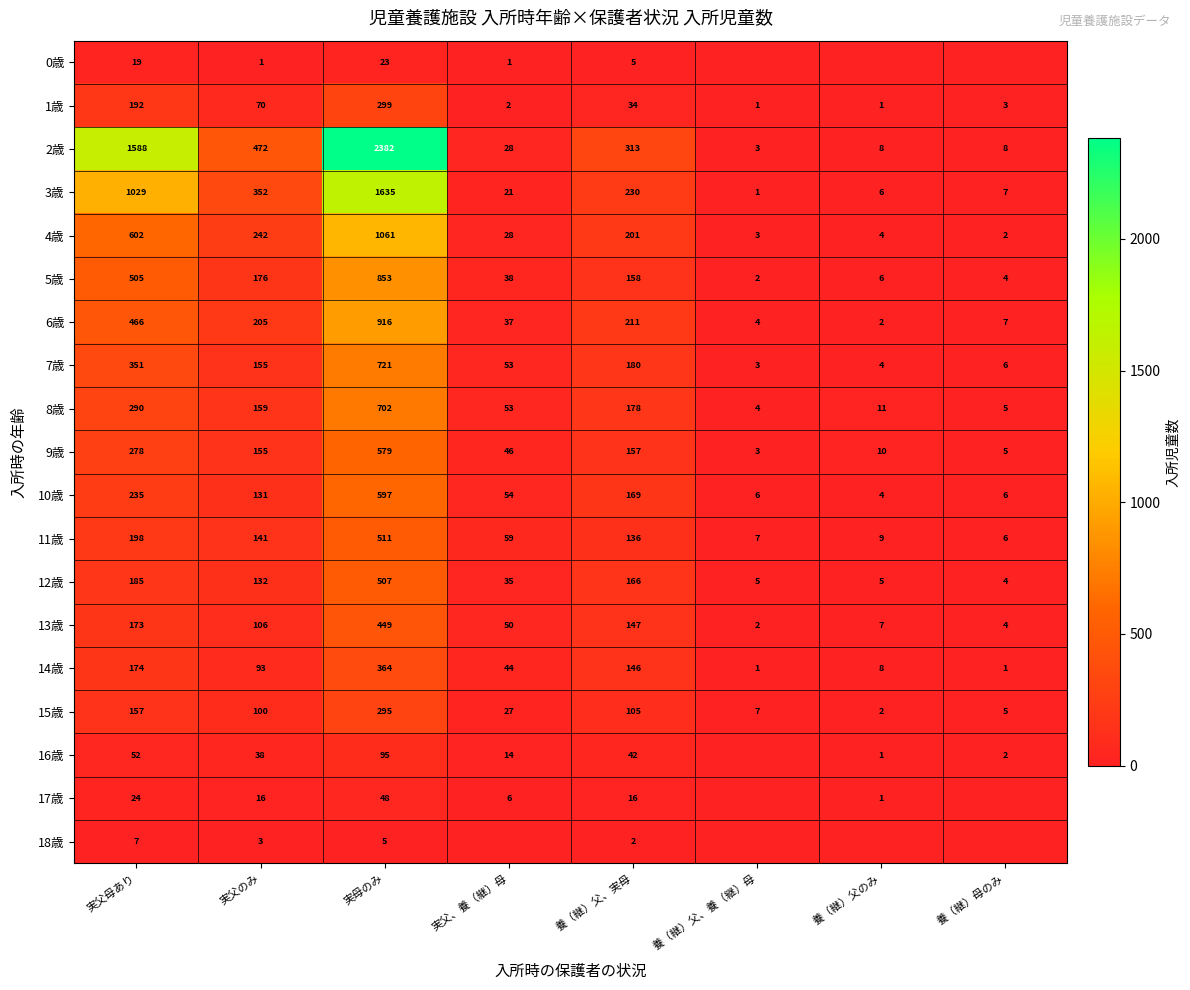

Rank the categories by 7歳 value from lowest to highest.

養（継）父、養（継）母, 養（継）父のみ, 養（継）母のみ, 実父、養（継）母, 実父のみ, 養（継）父、実母, 実父母あり, 実母のみ